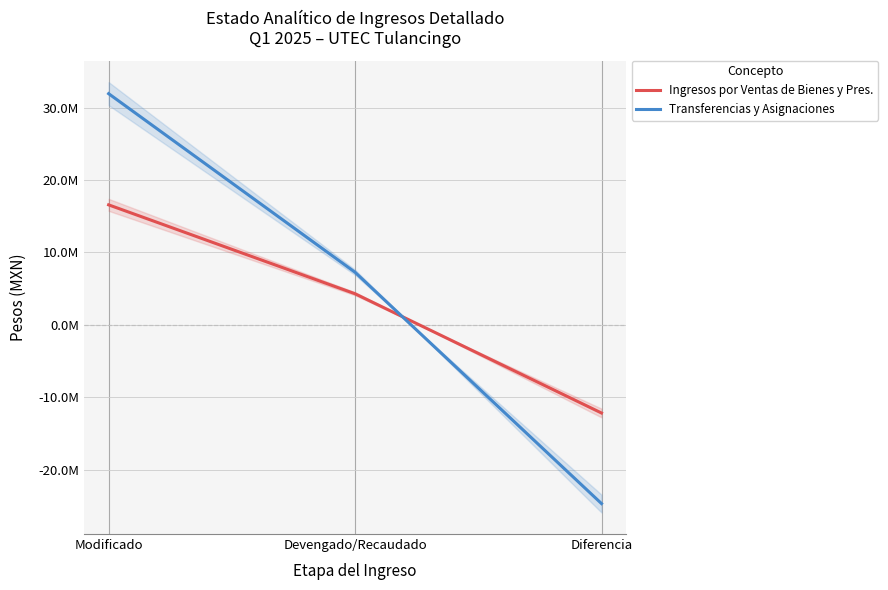

What is the approximate value of Ingresos por Ventas de Bienes y Pres. at Devengado/Recaudado?

4305683.6